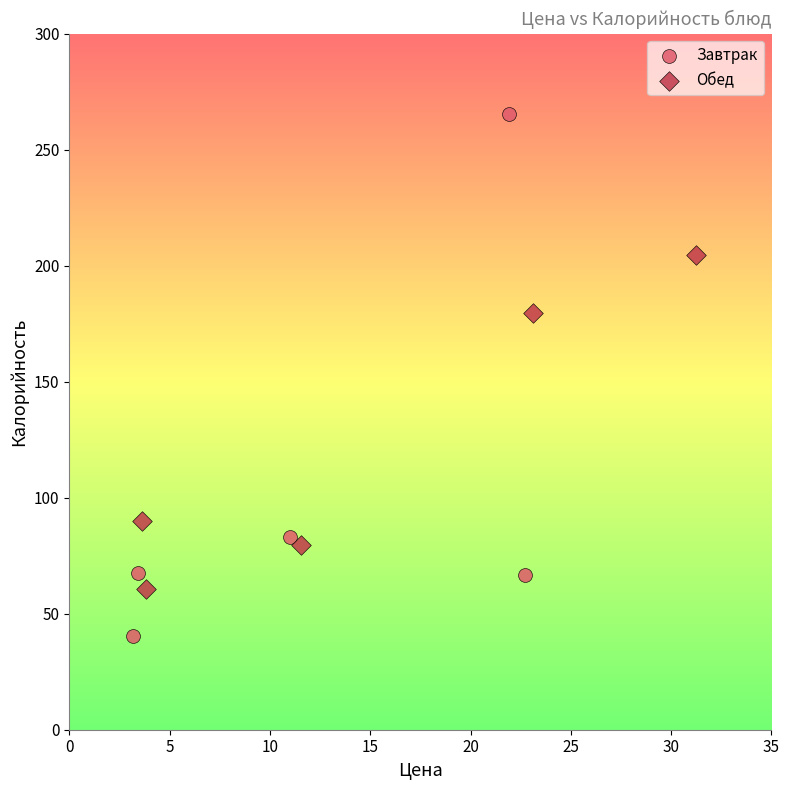

Which series reaches the maximum Y coordinate?

Завтрак